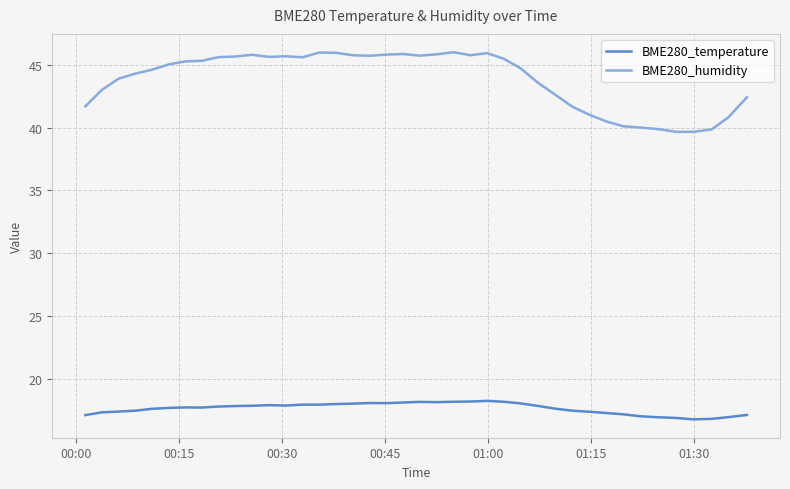

What is the lowest value of the BME280_temperature series?

16.8